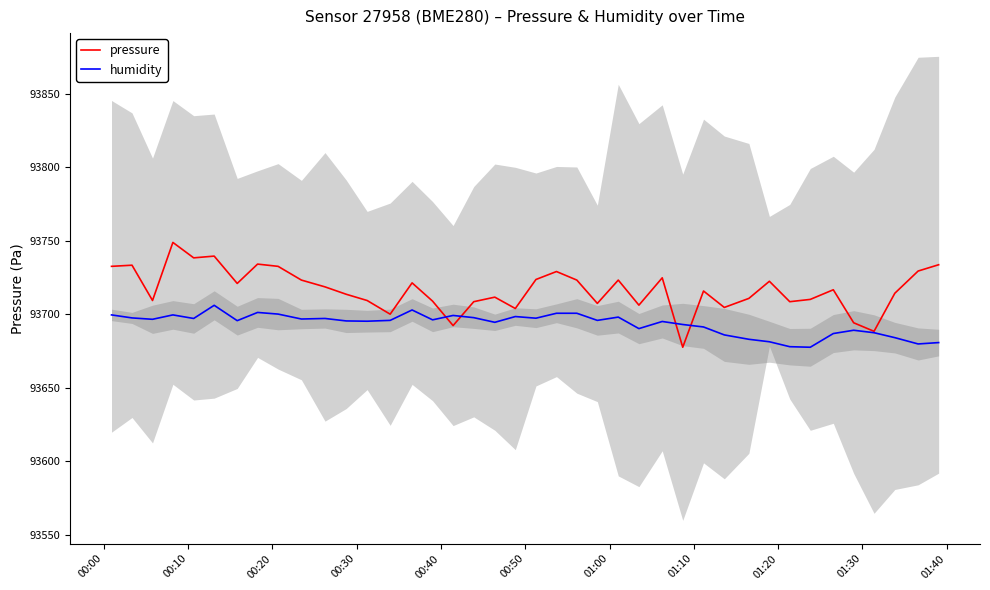

What is the lowest value of the pressure series?

93677.6